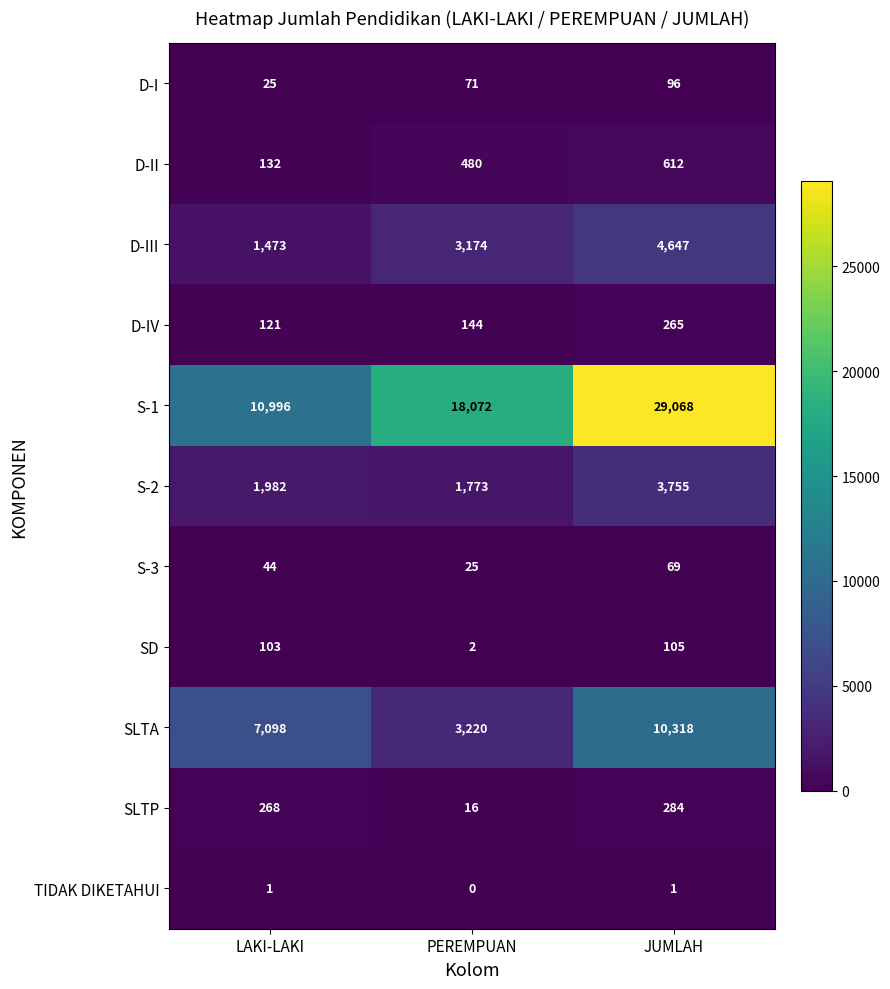

What is the approximate value of SLTA at LAKI-LAKI, to the nearest 50?

7100